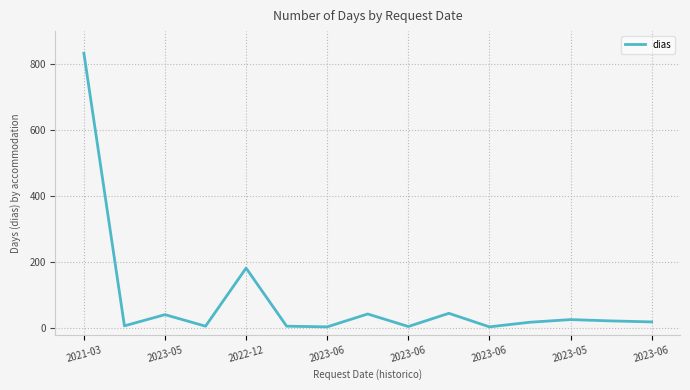

What is the label of the 6th point from the right?

9